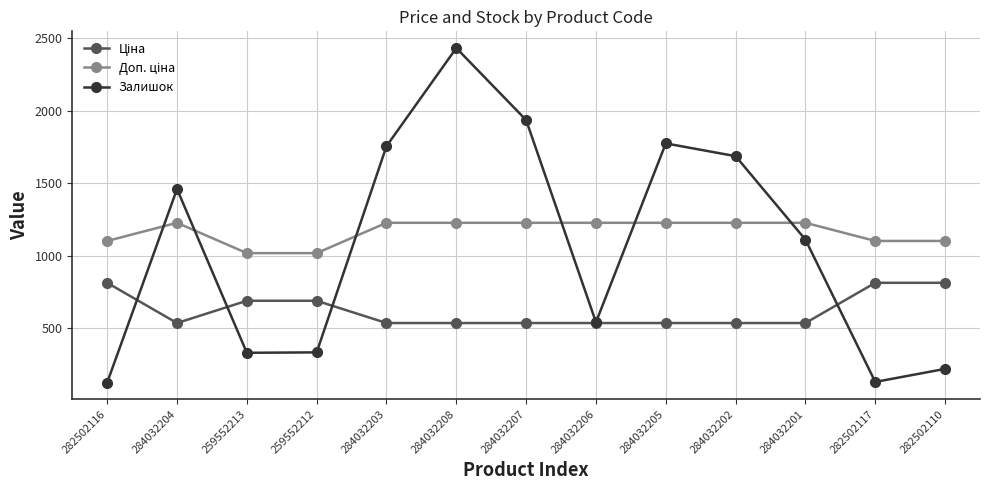

True or false: Залишок has a value of 225.8 at 282502117.

False